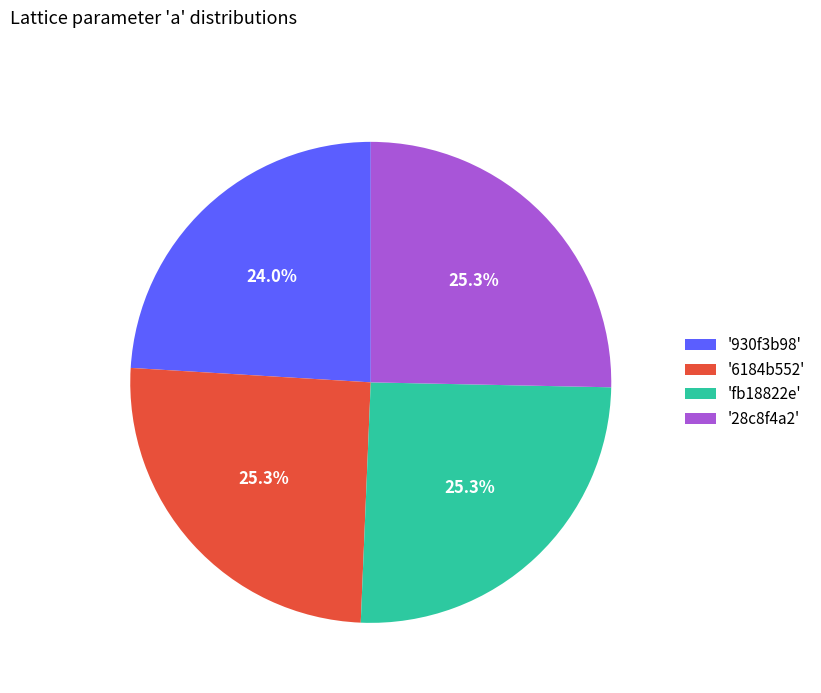

How many segments does this pie chart have?

4